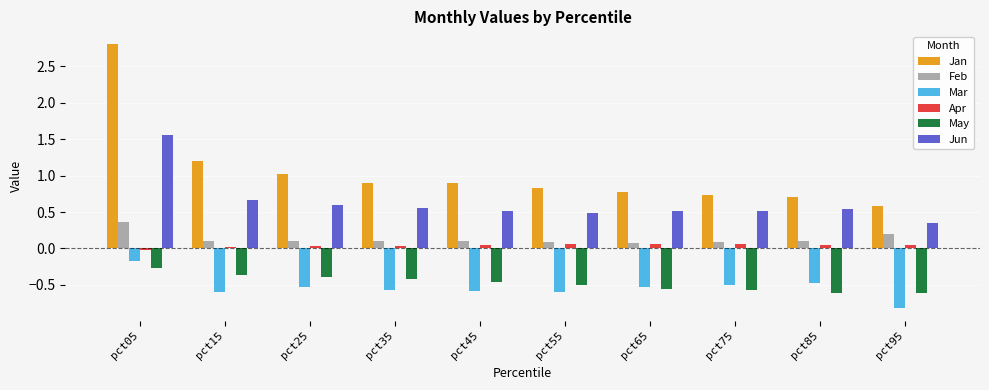

List the series in order of their peak value, highest first.

Jan, Jun, Feb, Apr, Mar, May